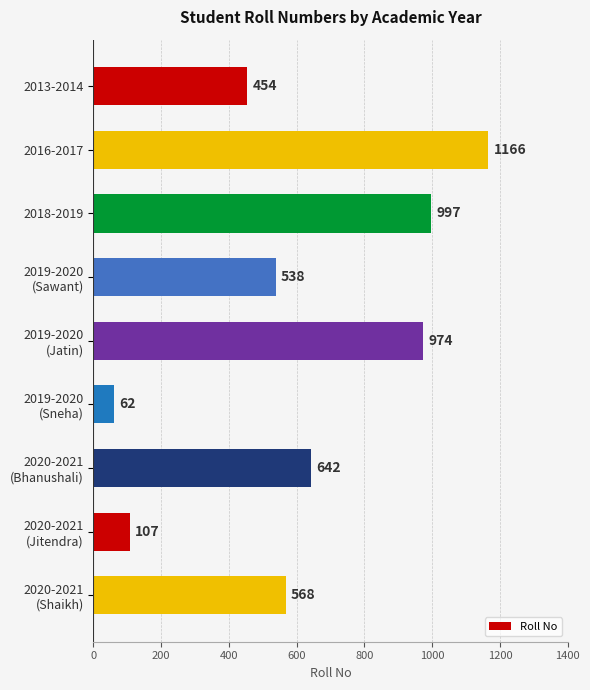

How many series are shown in this chart?

1